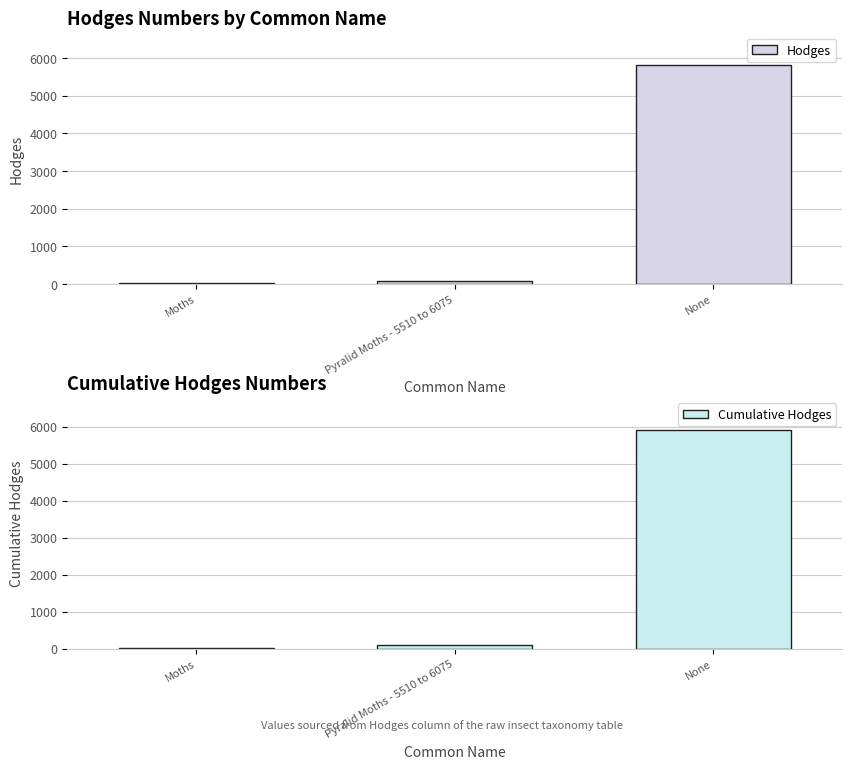

Rank the categories by Cumulative Hodges value from lowest to highest.

Moths, Pyralid Moths - 5510 to 6075, None